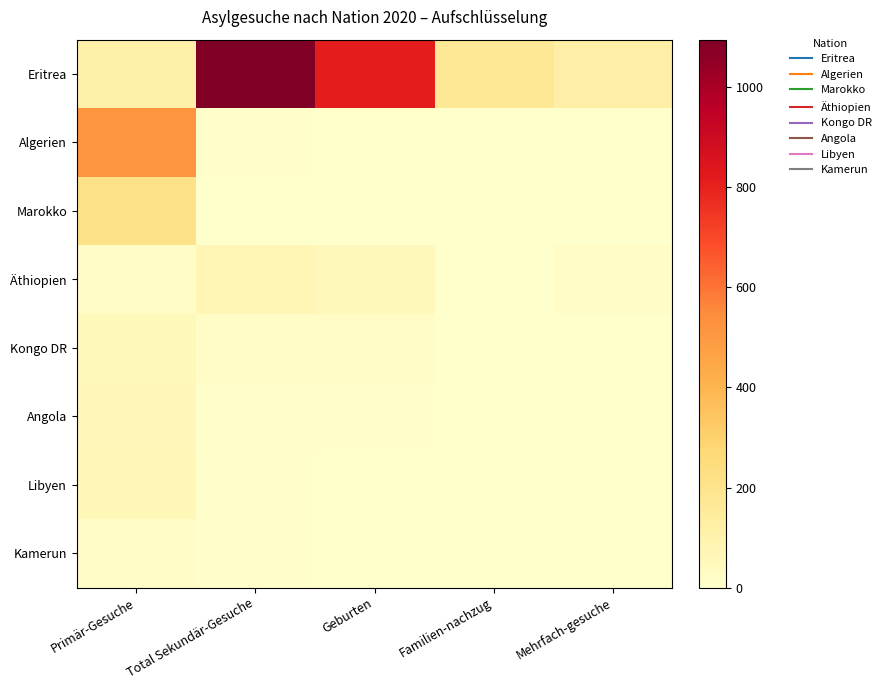

What is the total value across all series at Total Sekundär-Gesuche?

1215